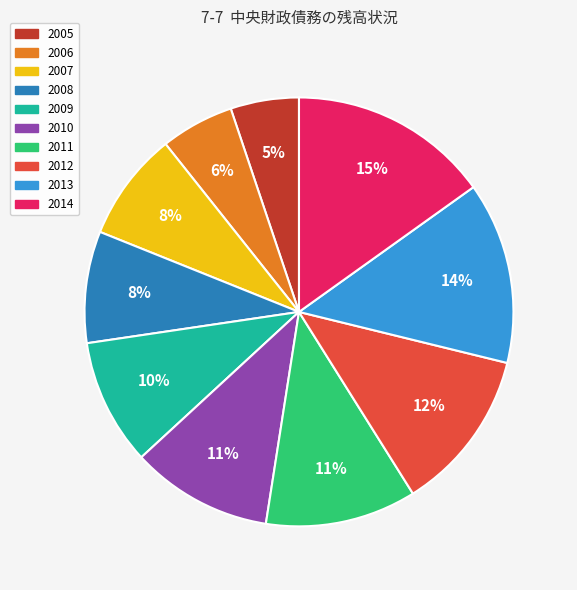

To the nearest percent, what portion does 2009 represent?

10%